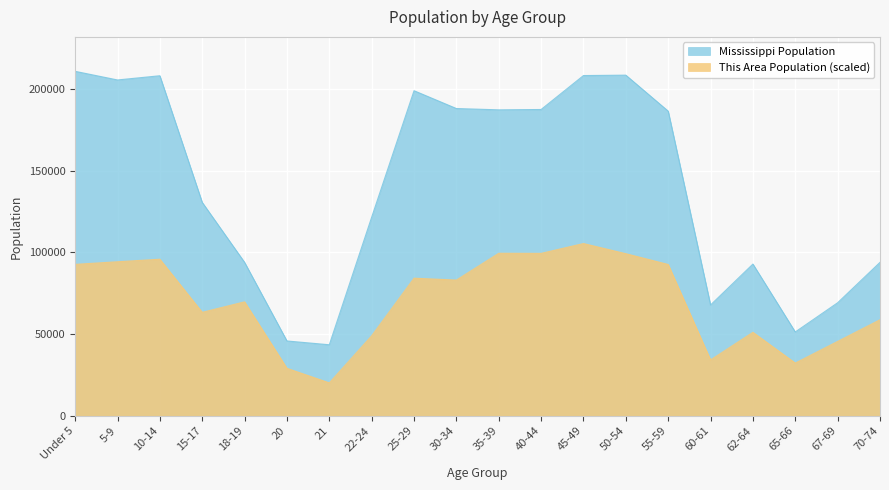

The This Area series shows 63350.9 at 15-17. True or false?

True